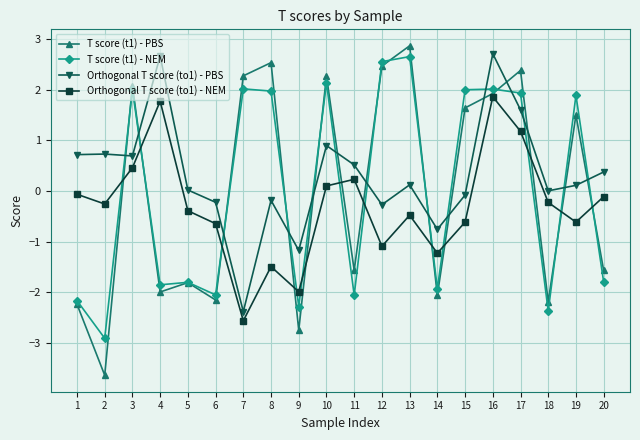

Which series has the largest range (max minus min)?

T score (t1) - PBS